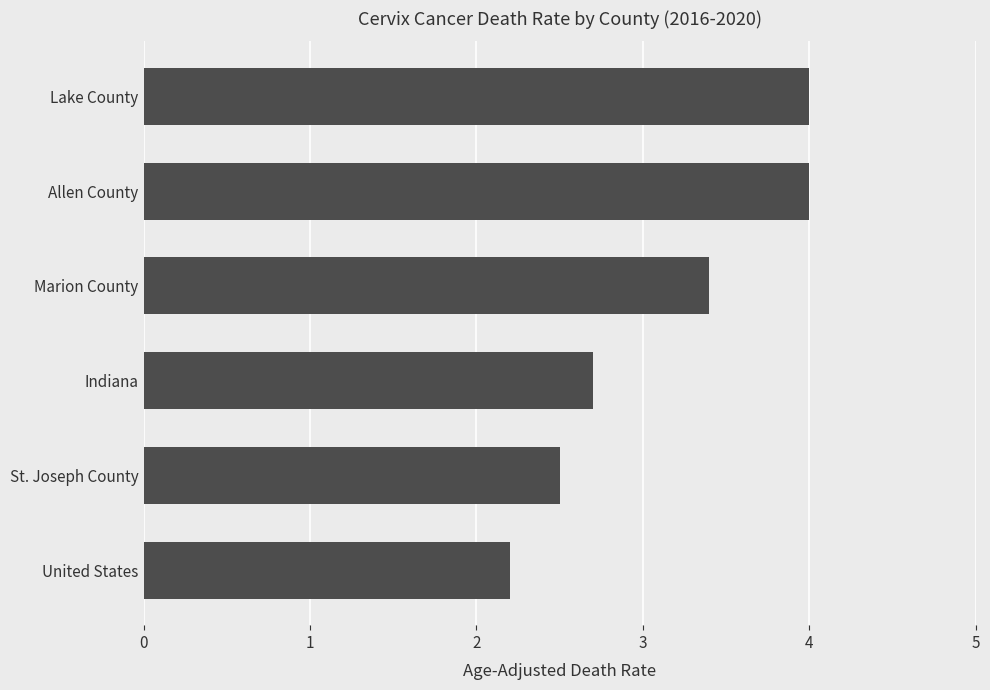

Count the number of categories in the chart.

6